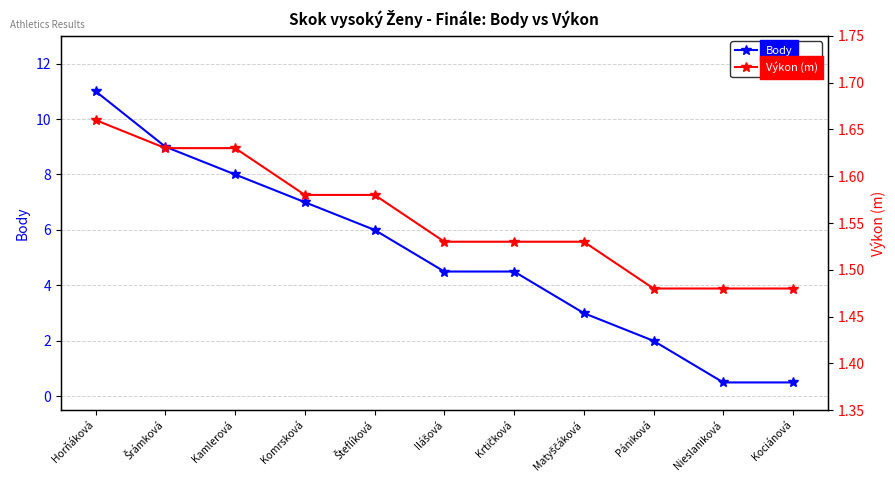

Where is Body nearest to the value 5?

Ilášová